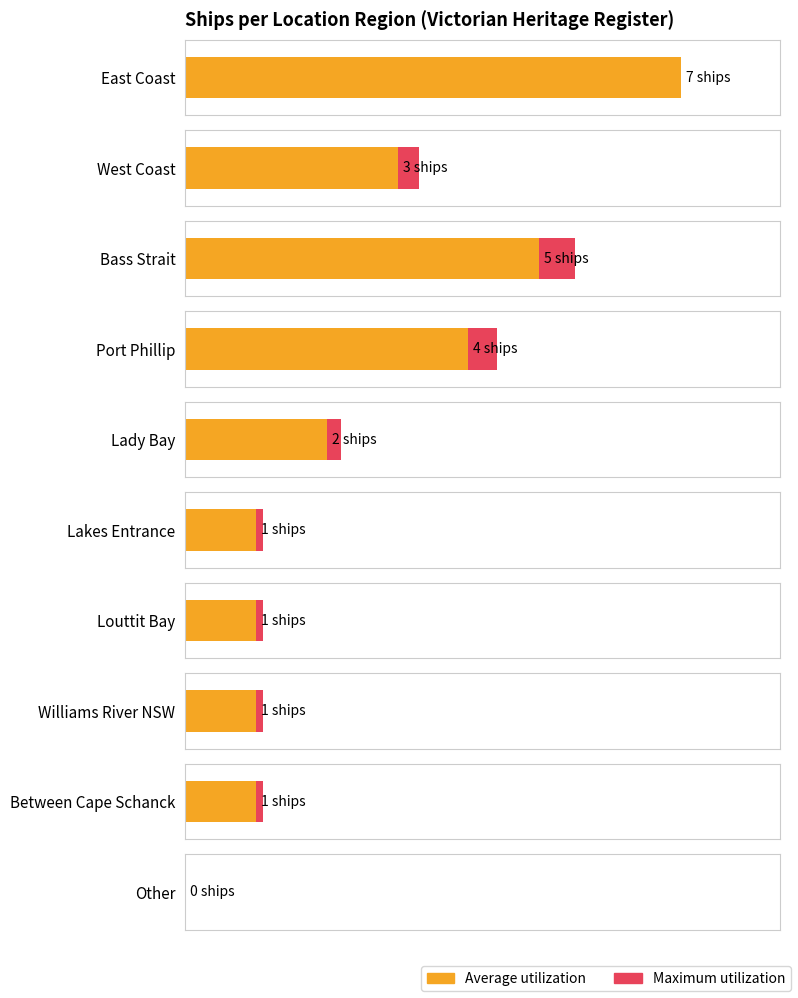

Which category has the highest value in the Maximum utilization series?

Bass Strait